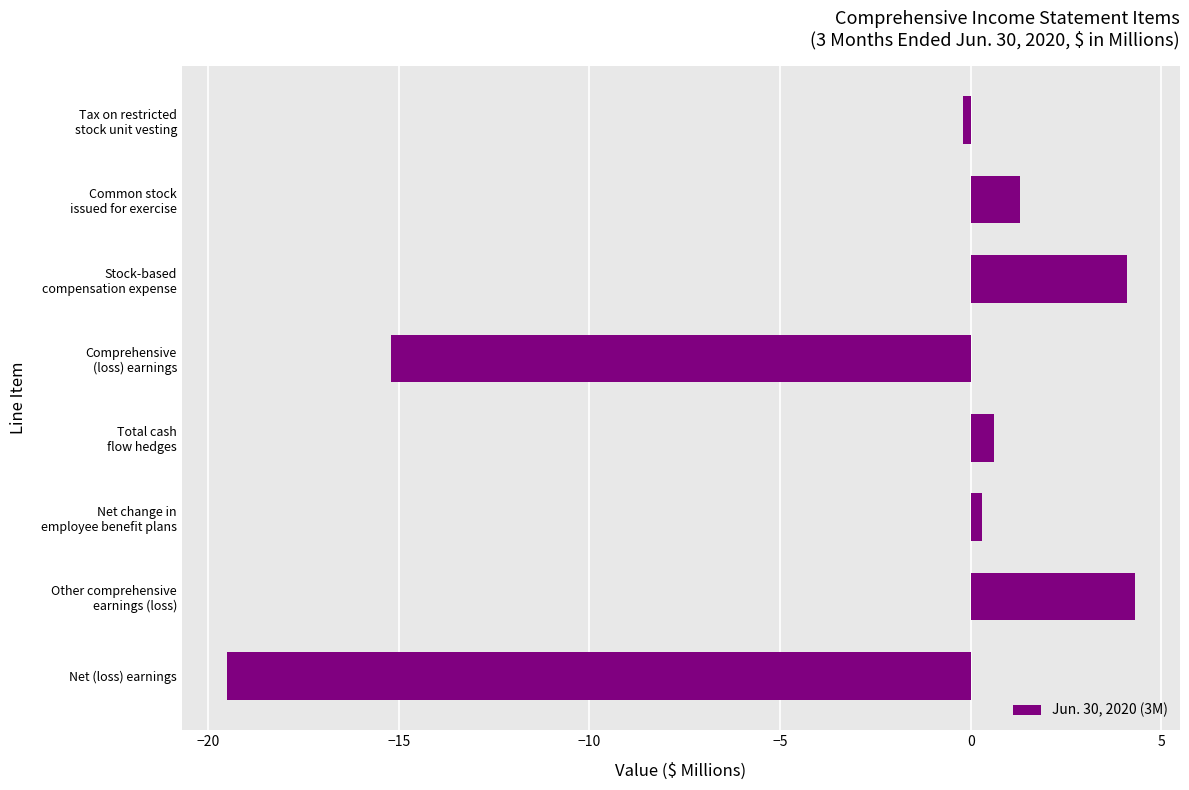

Reading top to bottom, list all the values displayed in this chart.

-0.2	1.3	4.1	-15.2	0.6	0.3	4.3	-19.5